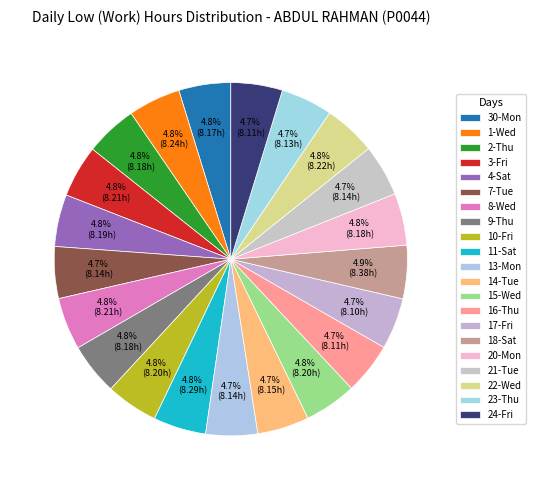

Do 15-Wed and 7-Tue together represent more than half of the pie?

No